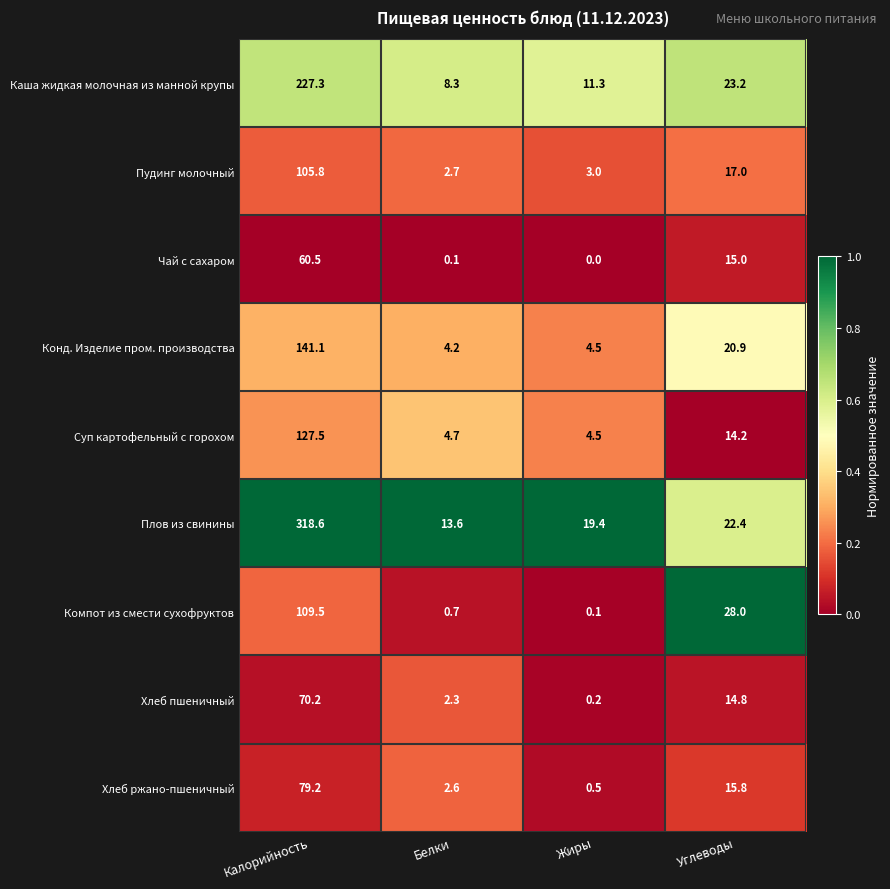

Where does the Компот из смести сухофруктов series first go above 28?

Калорийность